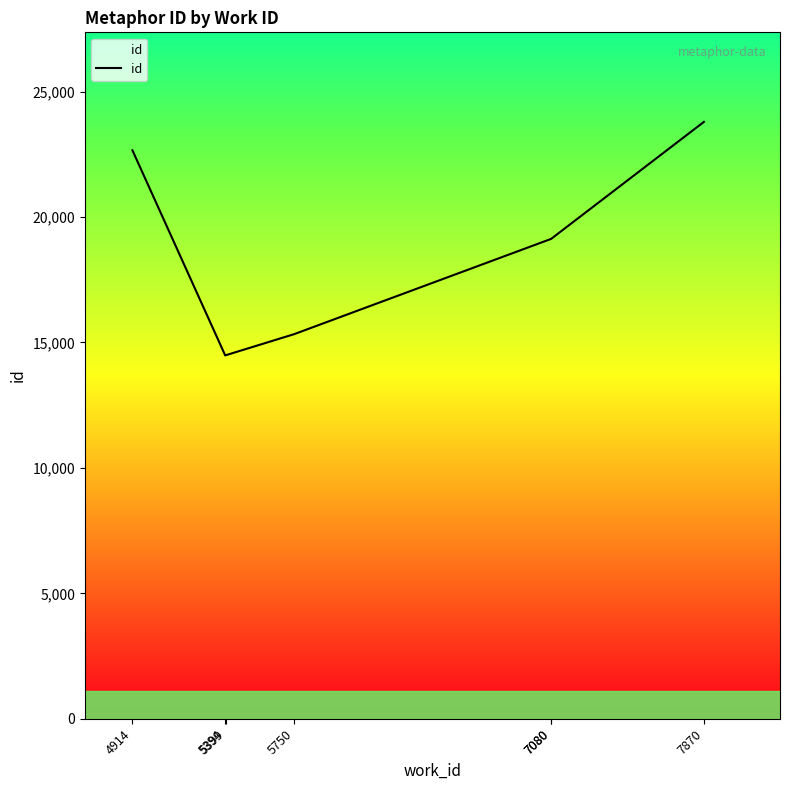

Reading right to left, extract all data points from this chart.

23791	19129	19128	15329	14496	14484	22660